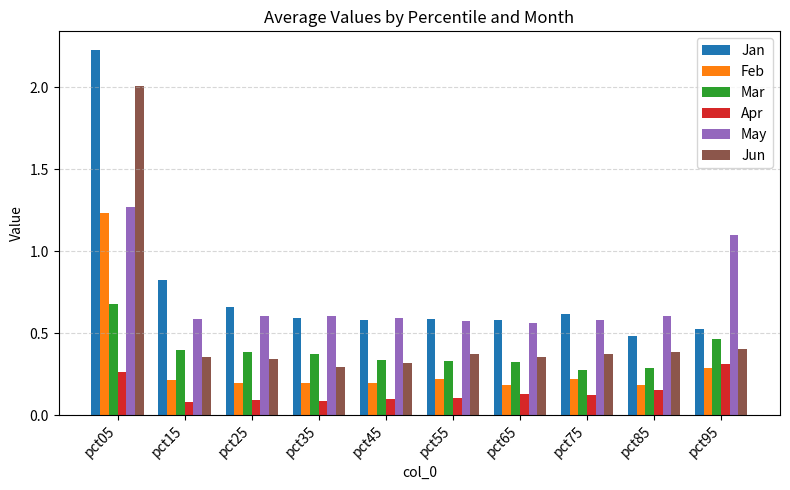

Which category has the highest value in the Feb series?

pct05